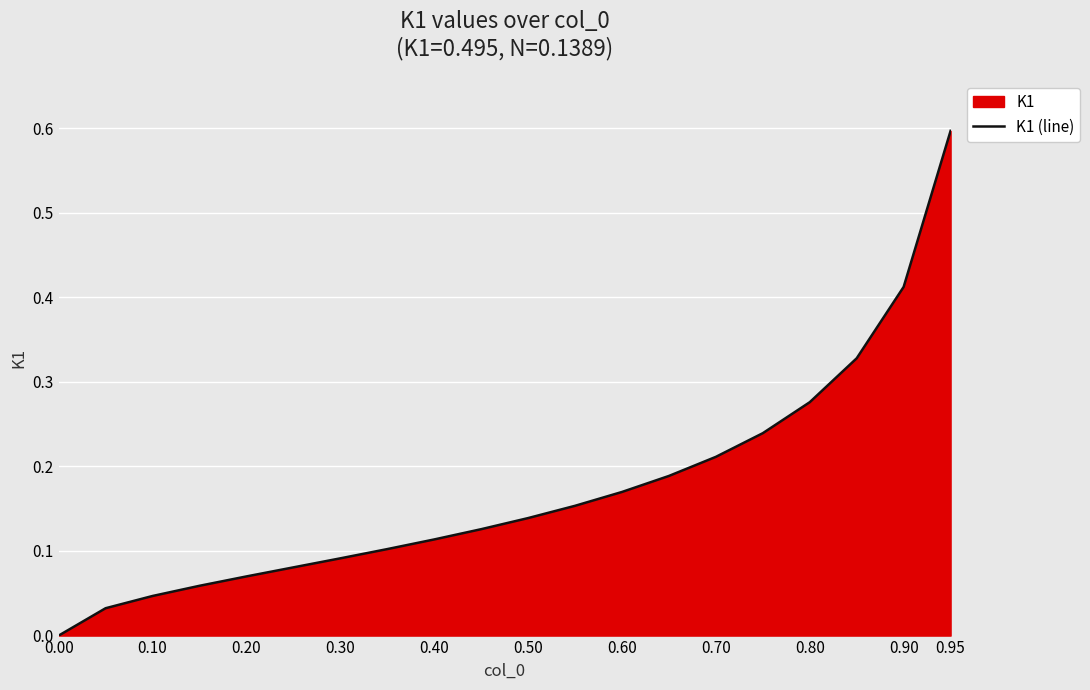

What is the difference between the maximum and minimum values?

0.6